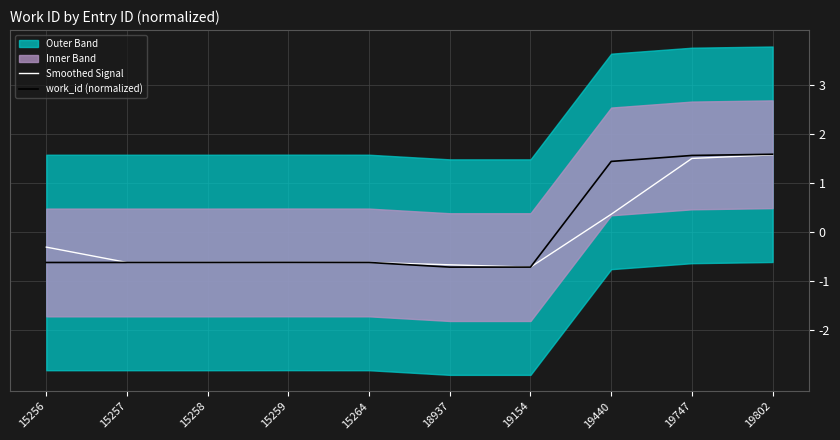

Which has a higher value, 15257 or 19747?

19747